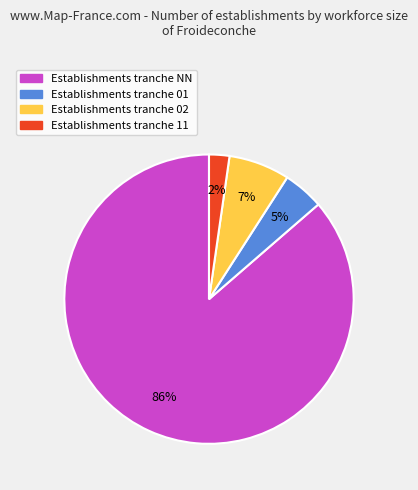

To the nearest percent, what is the average slice percentage?

25%